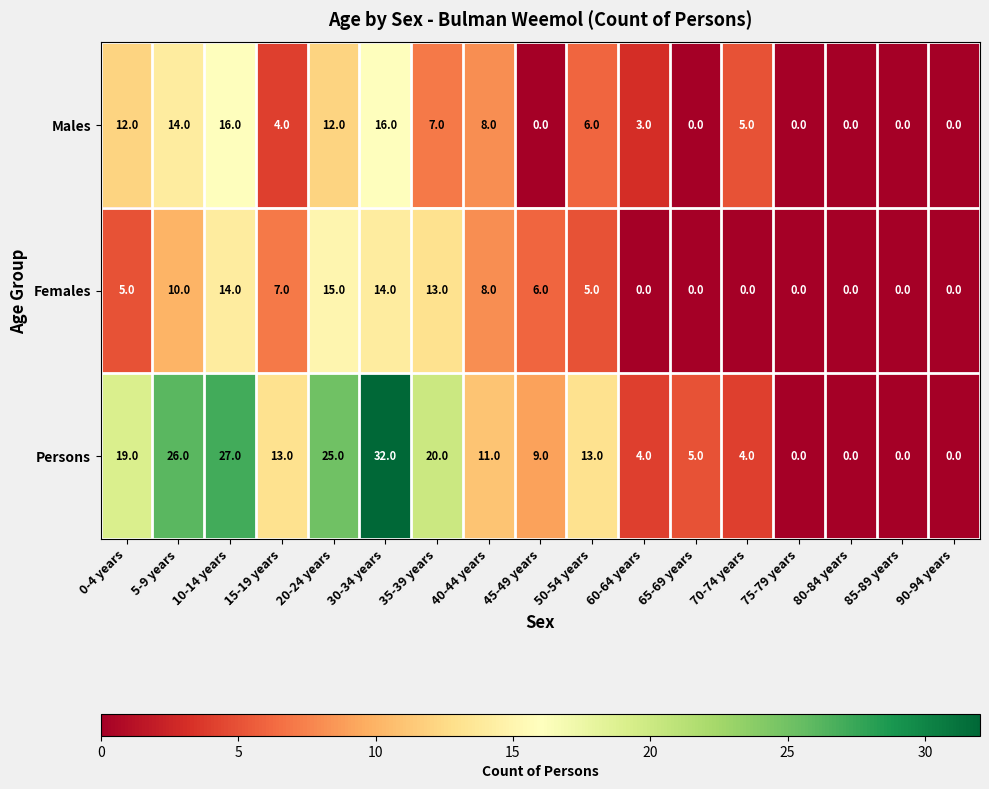

Rank the series by their maximum value, from lowest to highest.

Females, Males, Persons